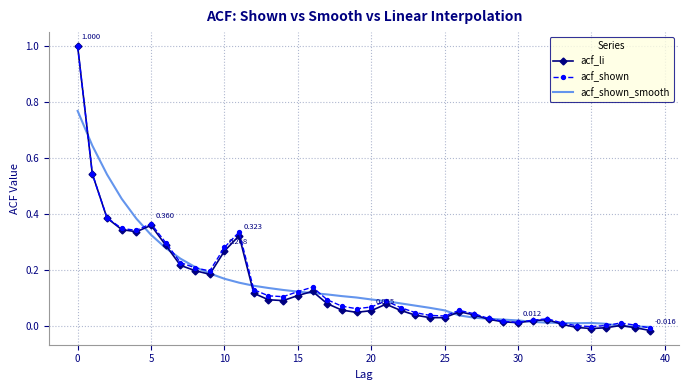

What are all the series names shown in the legend?

acf_li, acf_shown, acf_shown_smooth